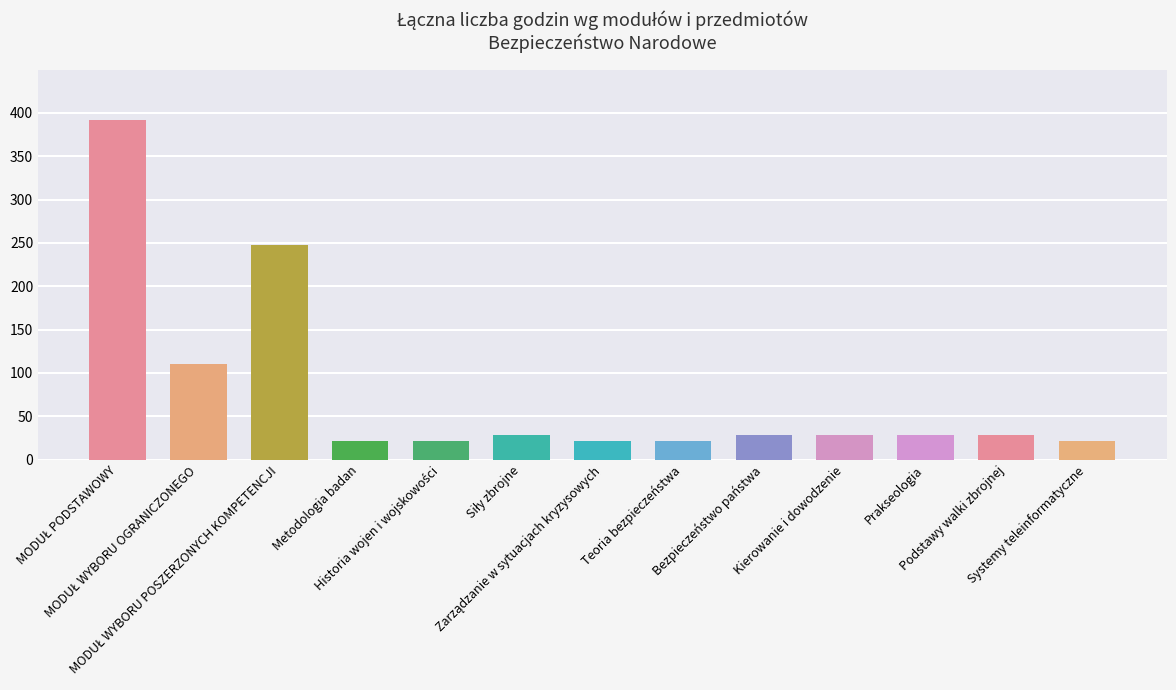

What is the difference between the maximum and minimum values?

371